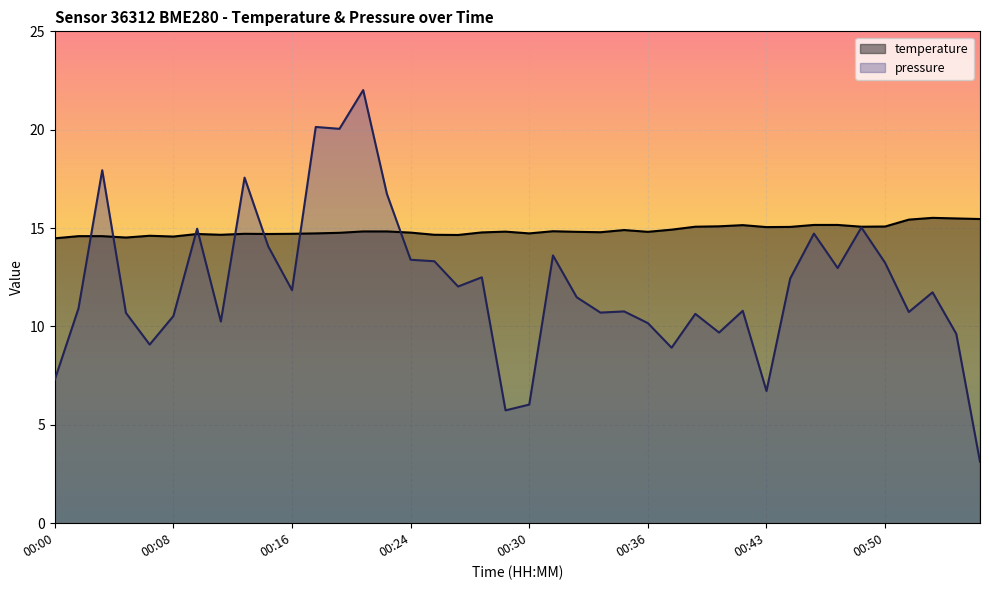

Rank the series by their maximum value, from highest to lowest.

pressure, temperature